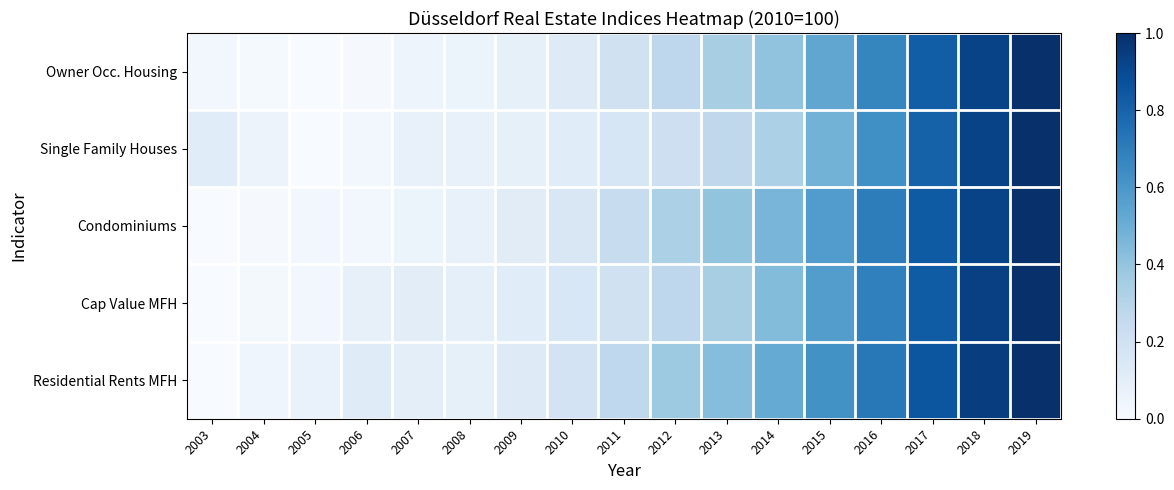

At how many categories does at least one series exceed 0?

17